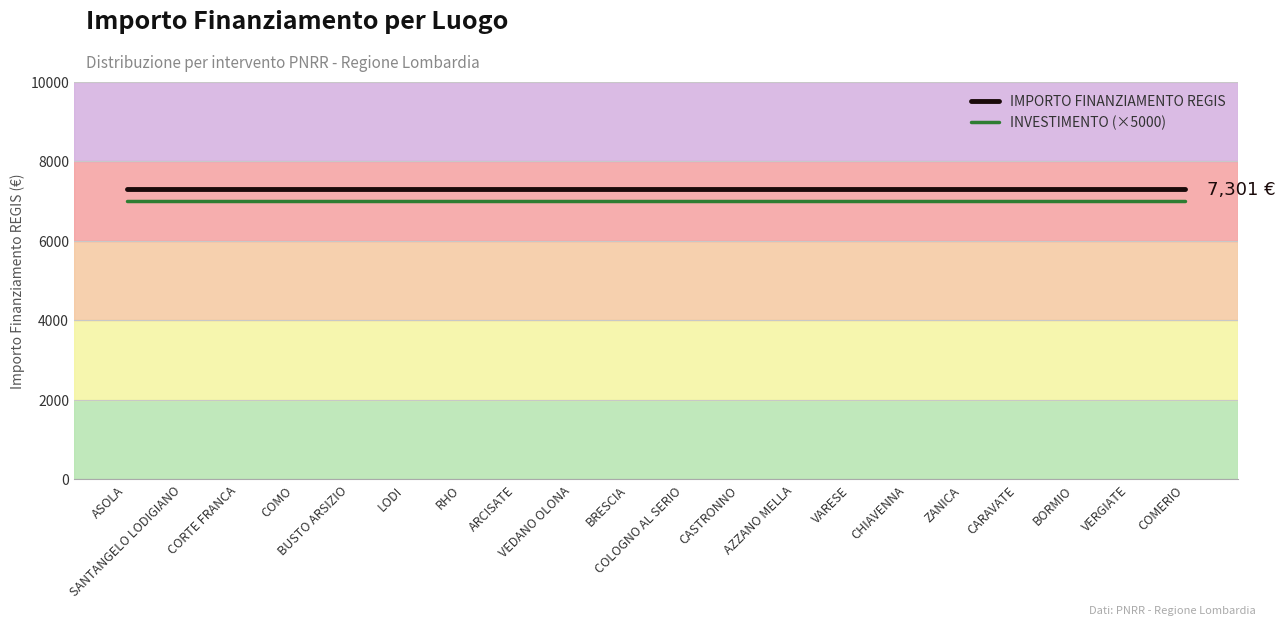

What is the greatest value displayed?

7301